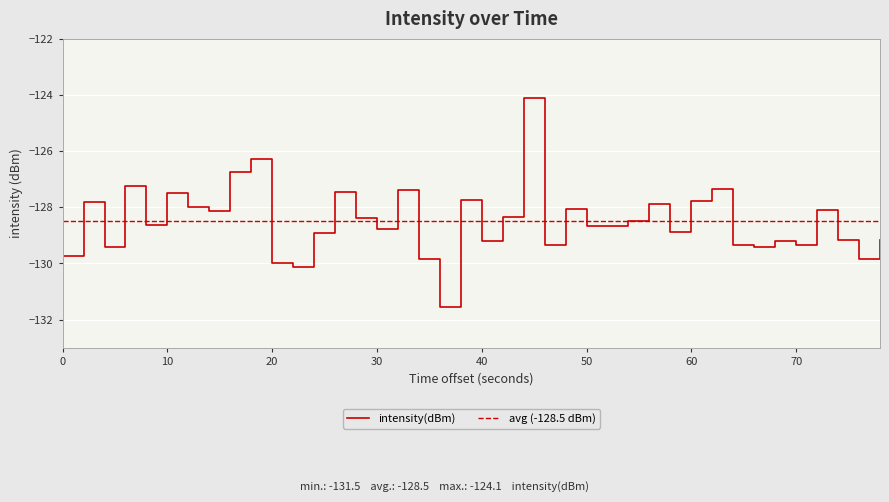

Reading right to left, list all the values displayed in this chart.

-129.2	-129.8	-129.2	-128.1	-129.4	-129.2	-129.4	-129.3	-127.4	-127.8	-128.9	-127.9	-128.5	-128.7	-128.7	-128.1	-129.4	-124.1	-128.4	-129.2	-127.8	-131.5	-129.8	-127.4	-128.8	-128.4	-127.4	-128.9	-130.1	-130.0	-126.3	-126.8	-128.1	-128.0	-127.5	-128.6	-127.2	-129.4	-127.8	-129.7